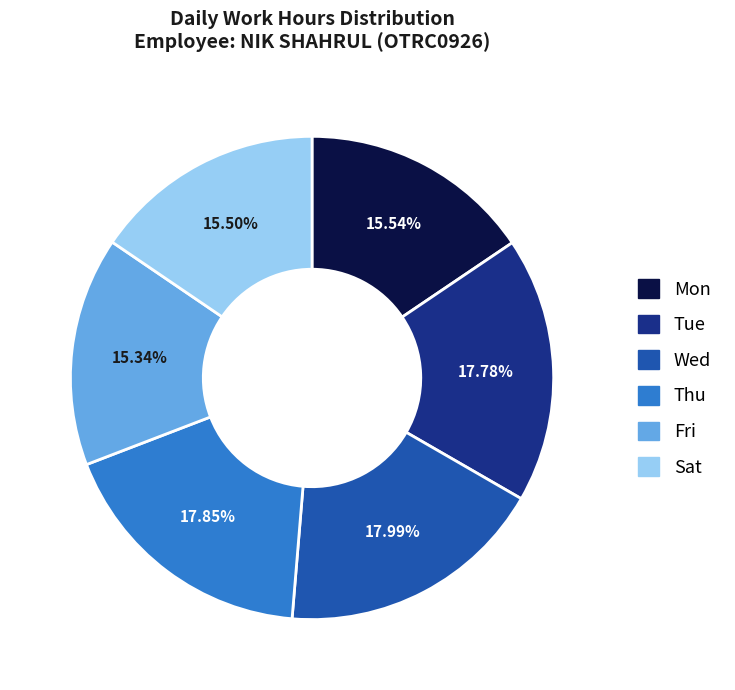

To the nearest percent, what is the average slice percentage?

17%